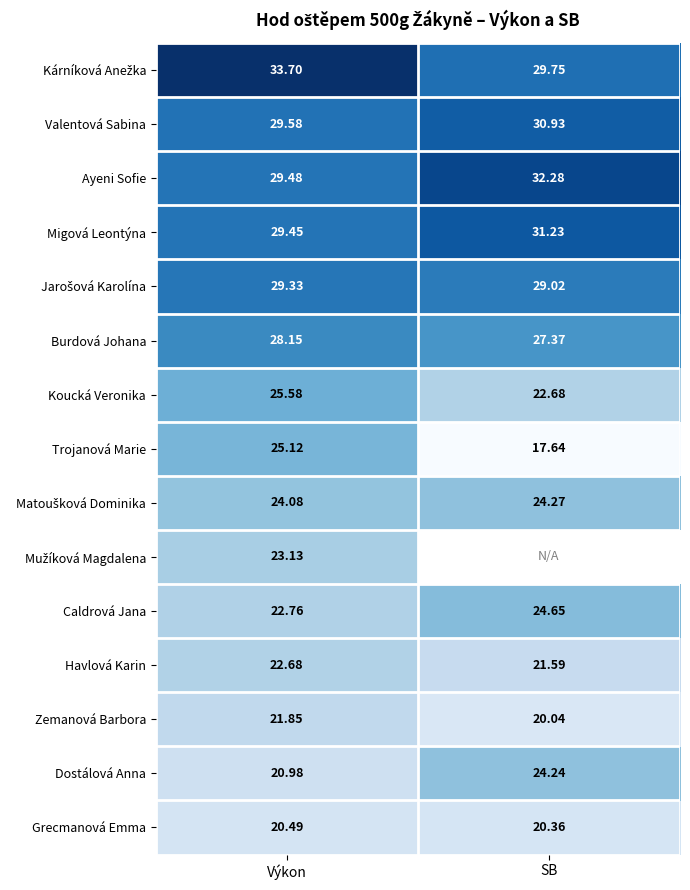

What is the difference between the Migová Leontýna values at Výkon and SB?

1.8